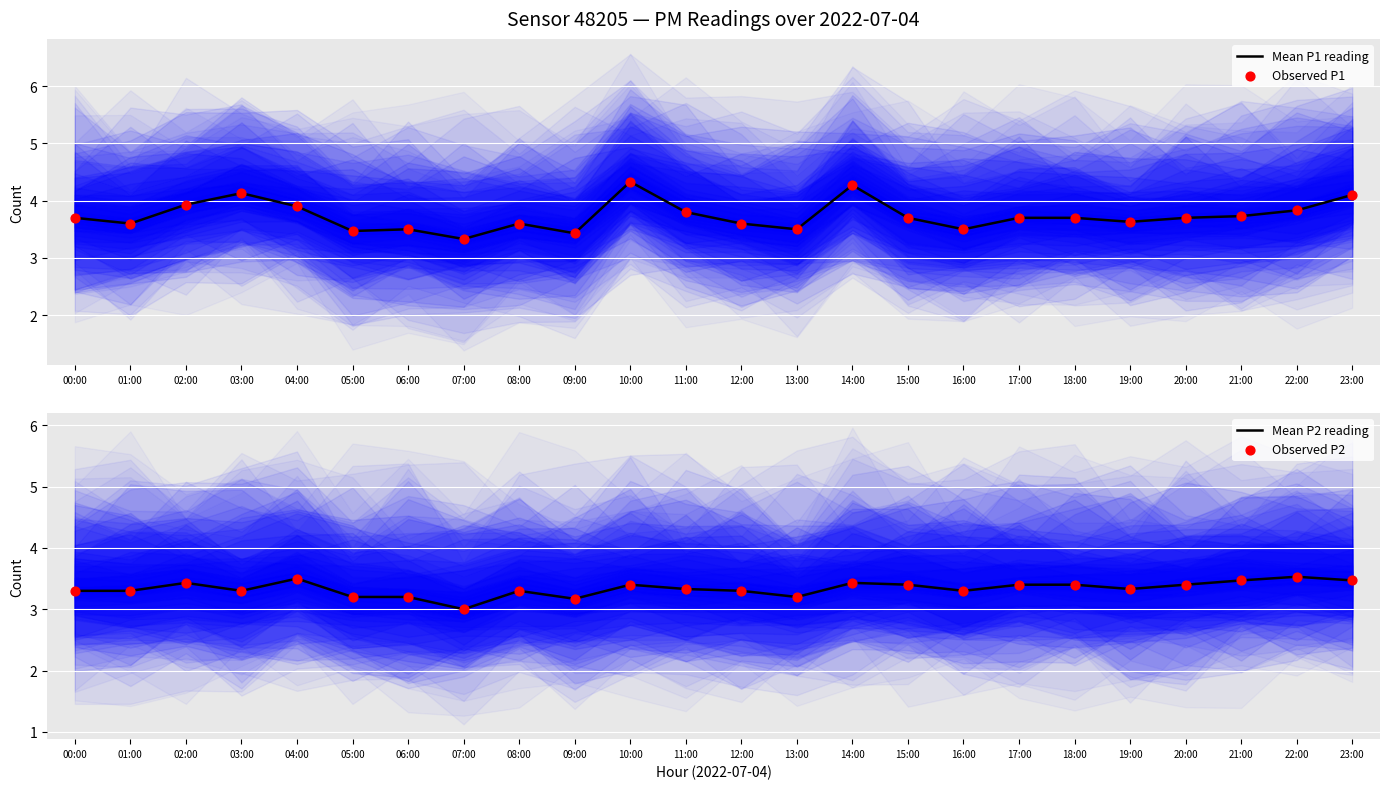

What are all the series names shown in the legend?

Mean P1 reading, Observed P1, Mean P2 reading, Observed P2